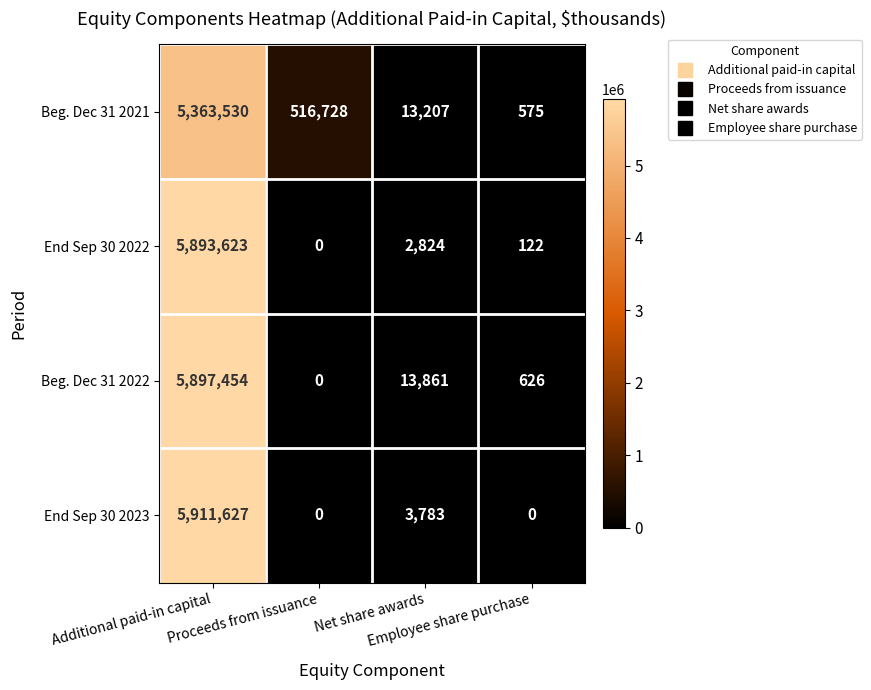

What is the difference between the maximum and minimum values in the Beg. Dec 31 2021 series?

5362955